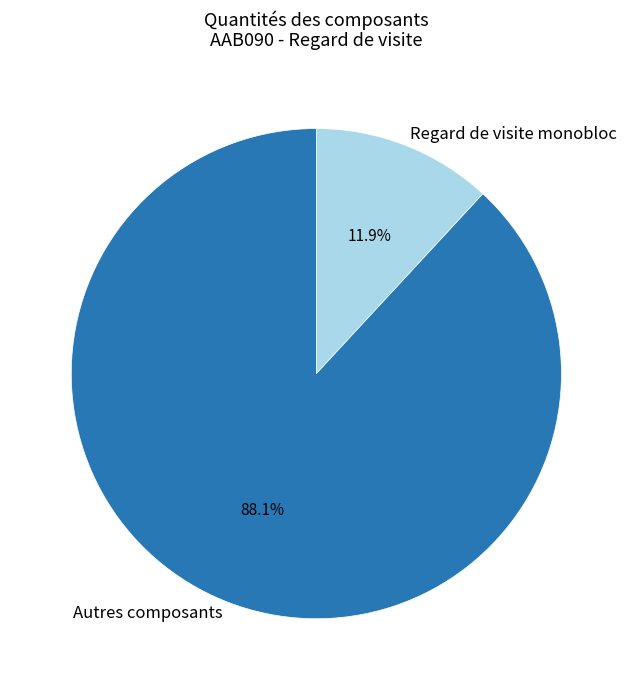

Count the number of slices in the pie.

2